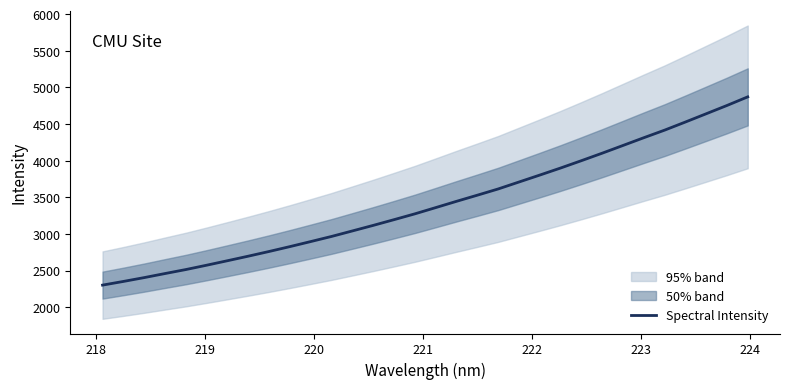

What is the maximum value for Spectral Intensity?

4871.0